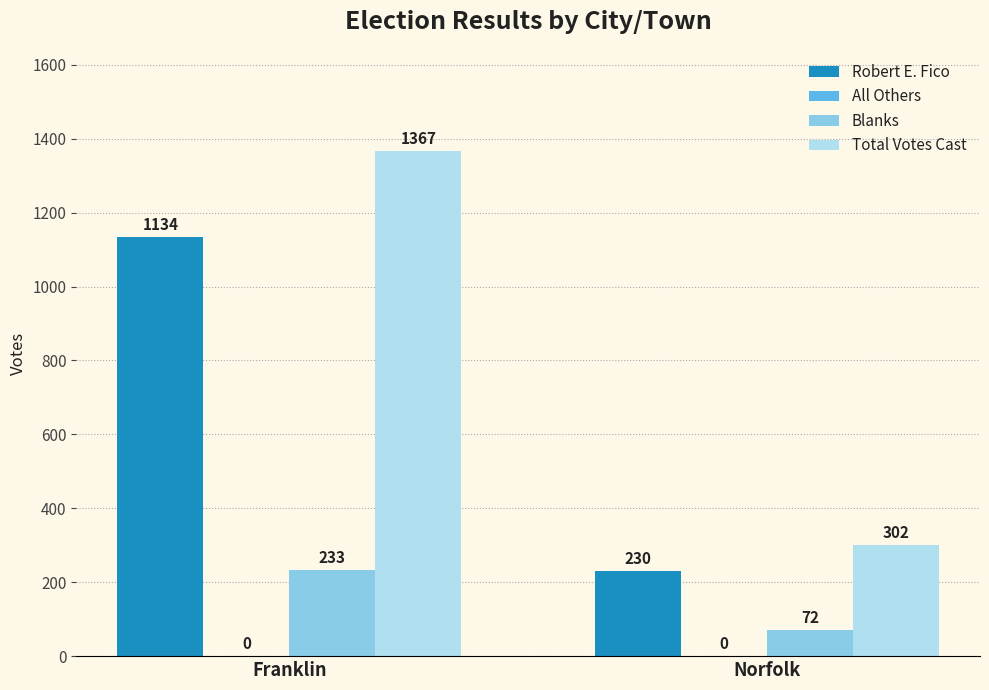

List the labels in order of Blanks value, largest first.

Franklin, Norfolk